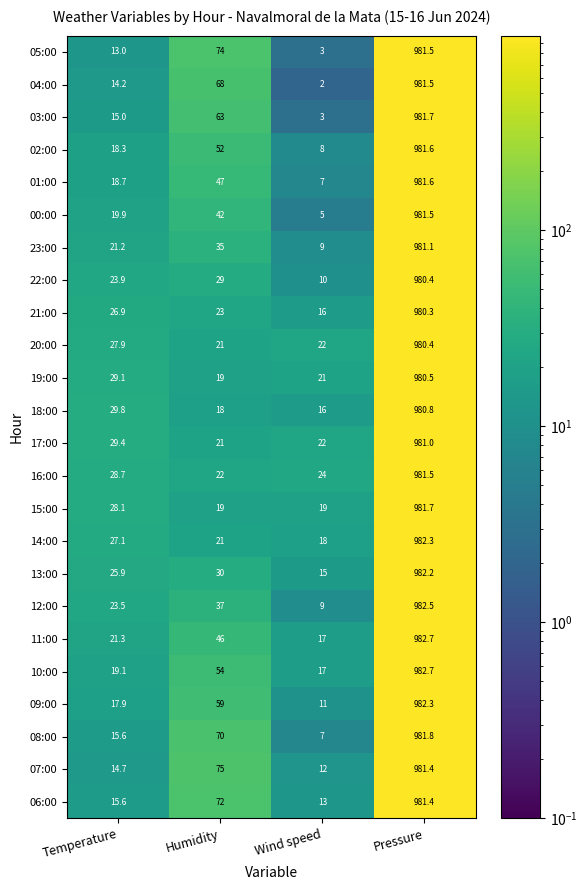

Which series has the largest total across all categories?

07:00